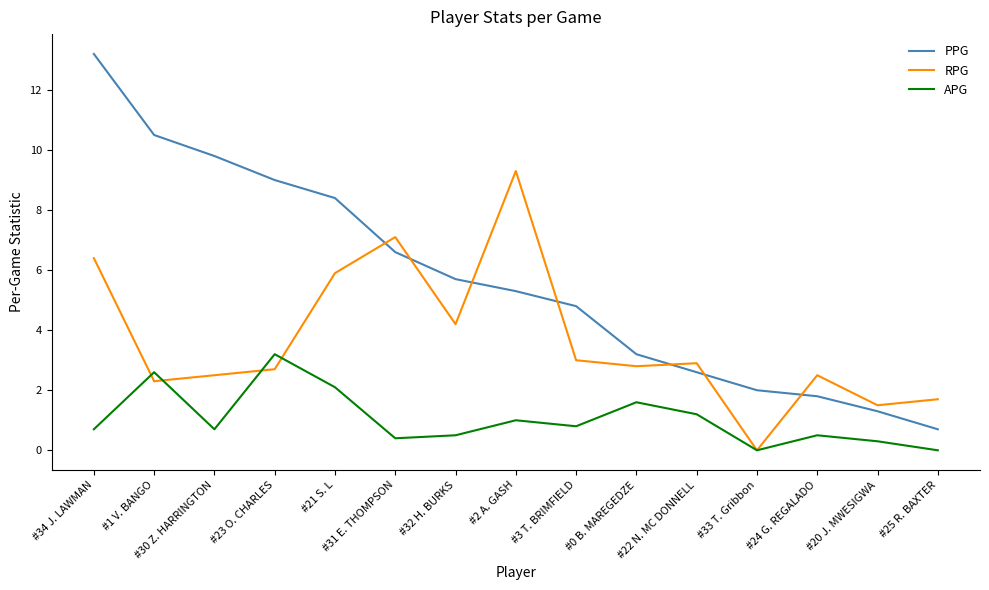

Which series has the widest spread of values?

PPG